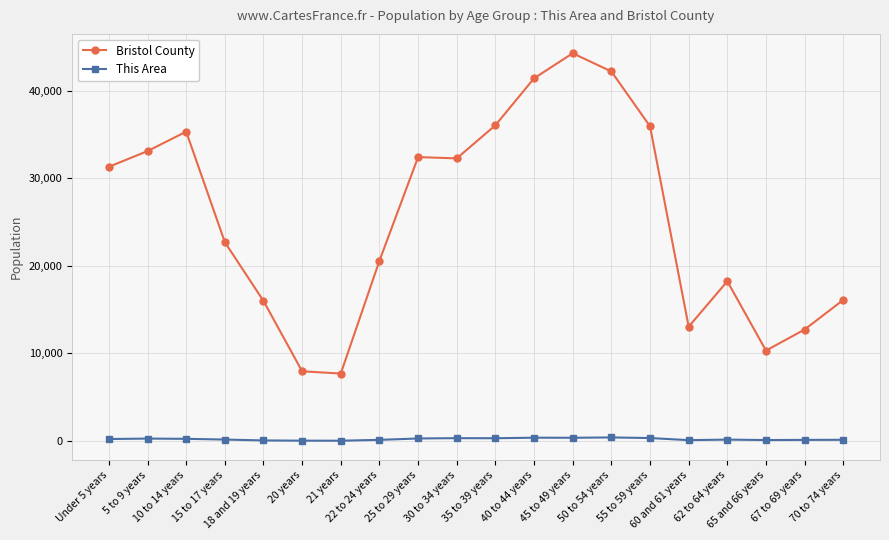

Is the value of This Area at 40 to 44 years greater than the value of Bristol County at Under 5 years?

No